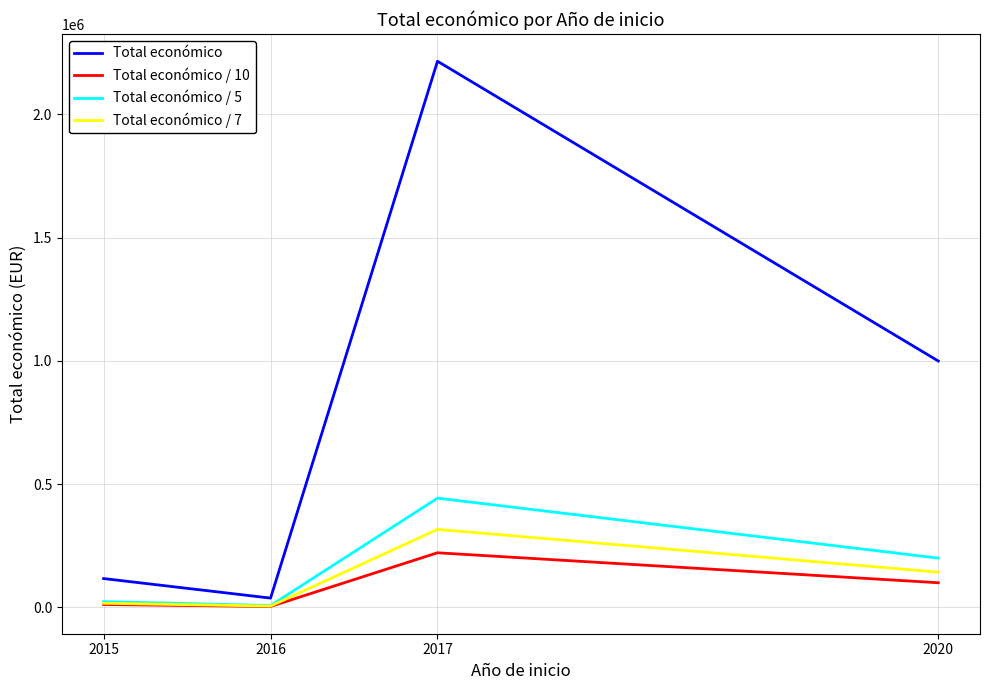

At which category is the sum across all series the highest?

2017